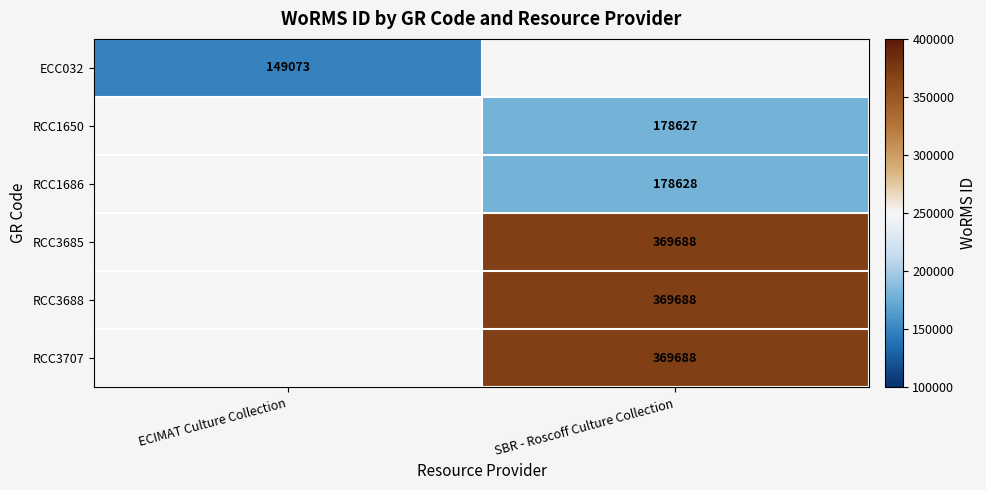

Is it true that ECC032 equals 222825 at ECIMAT Culture Collection?

False